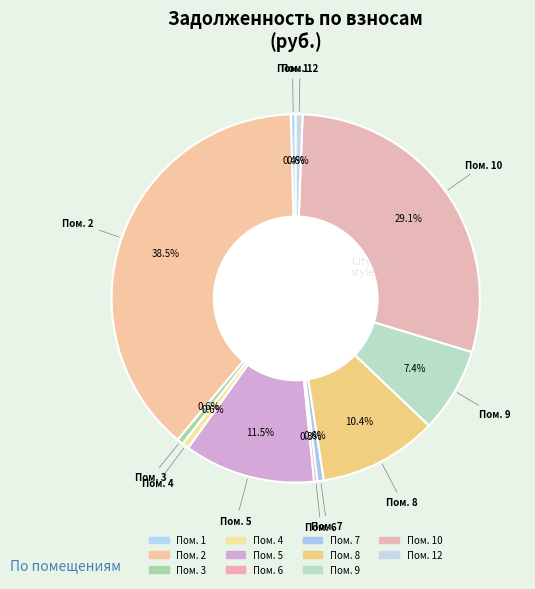

How many slices are in this pie chart?

11